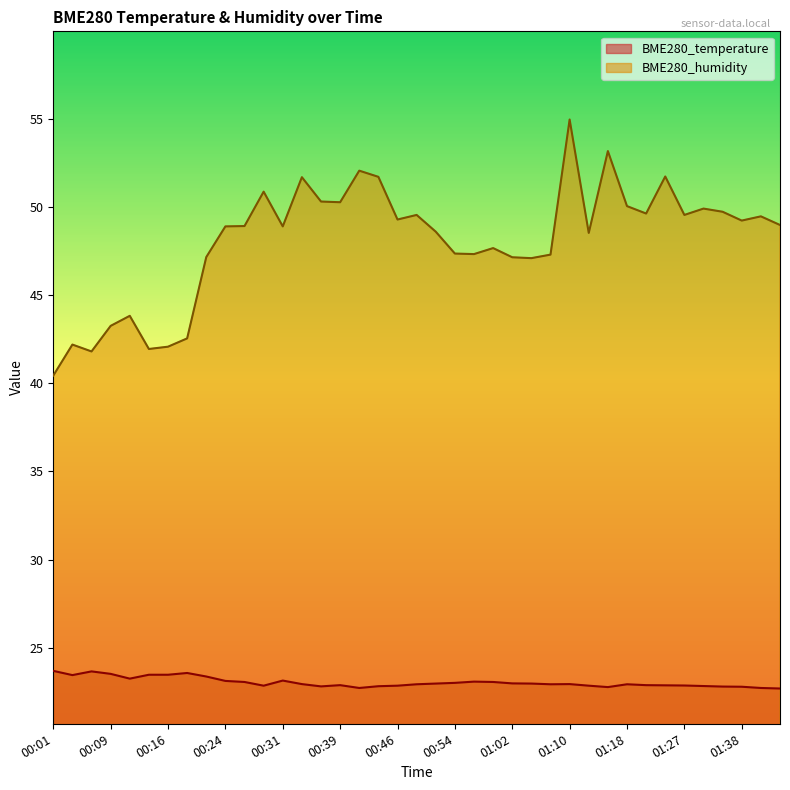

What is the difference between the second highest and minimum values in the BME280_temperature series?

1.0